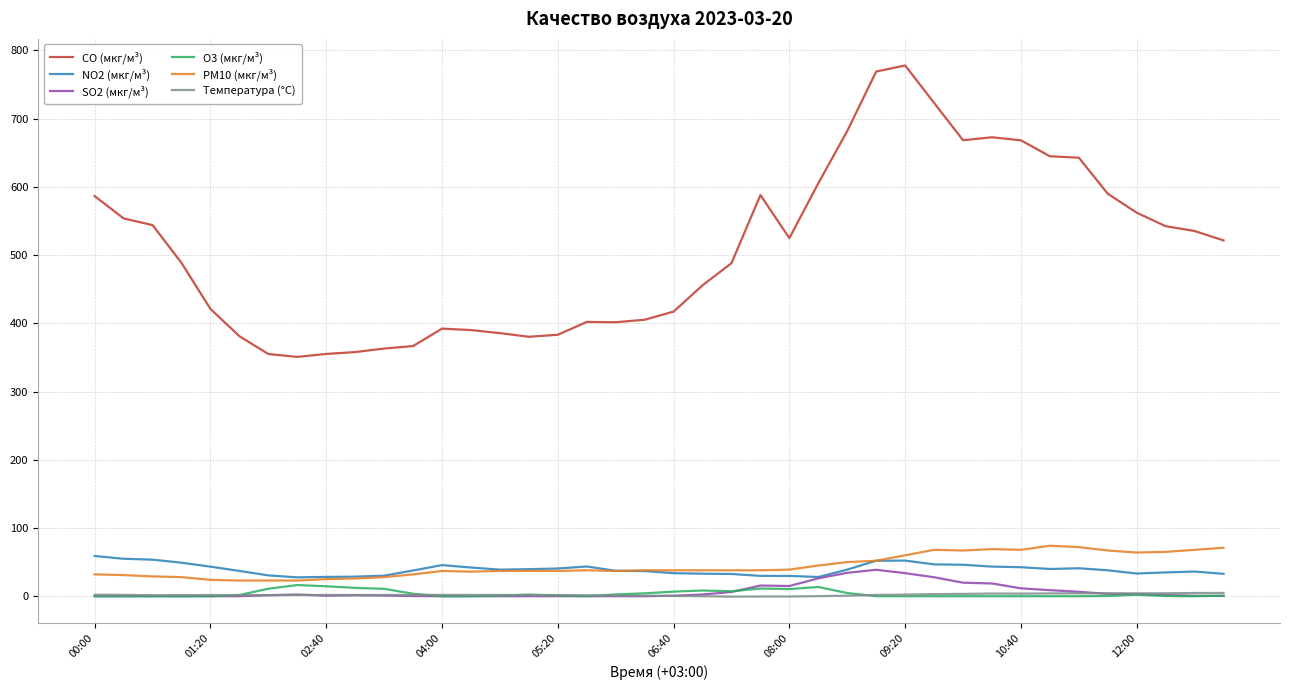

What is the maximum value shown in the chart?

777.9